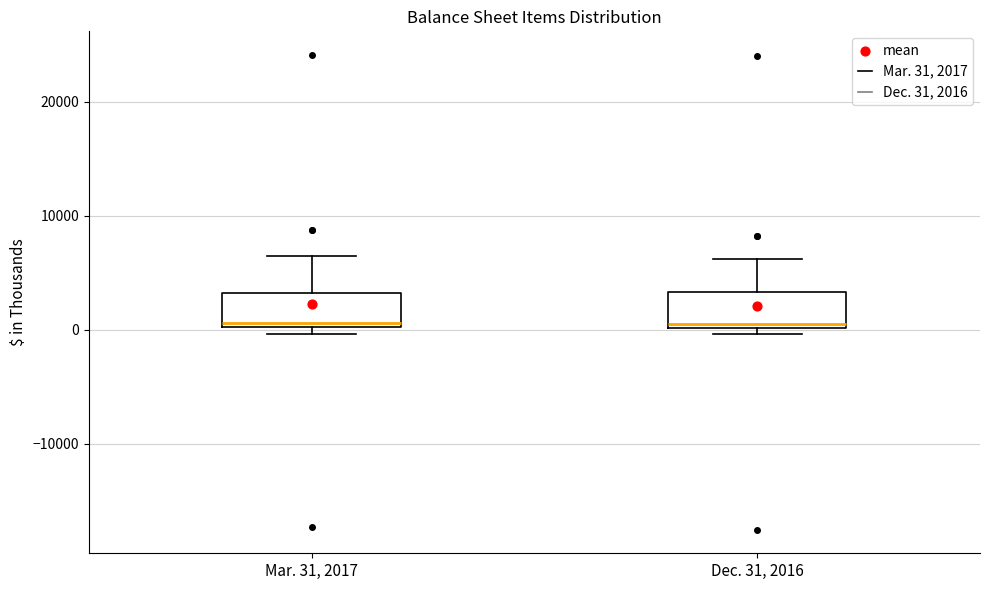

Reading left to right, read every box against the y-axis: the position of its median line, the range the box covers, and the ends of its whiskers. The values are not printed on the chart, so give them approximately, as read against the axis.

Mar. 31, 2017: median 1000, box 0 to 3000, whiskers 0 (just below the box's lower edge) to 6000
Dec. 31, 2016: median 0 (just above the box's lower edge), box 0 to 3000, whiskers 0 (just below the box's lower edge) to 6000